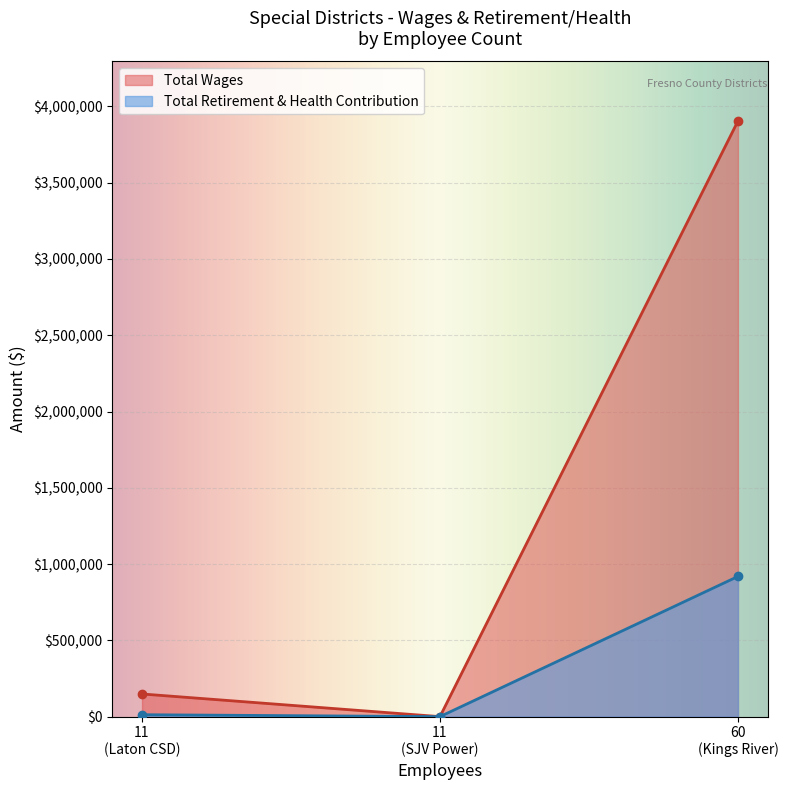

Where does the Total Retirement & Health Contribution series first go above 12553?

60